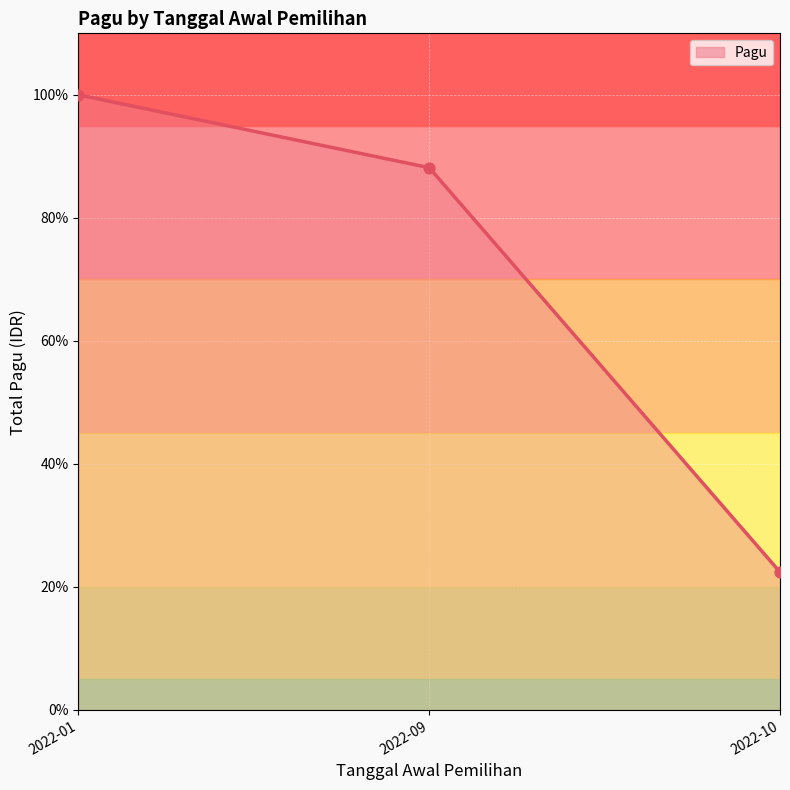

Between 2022-10 and 2022-01, which is larger?

2022-01